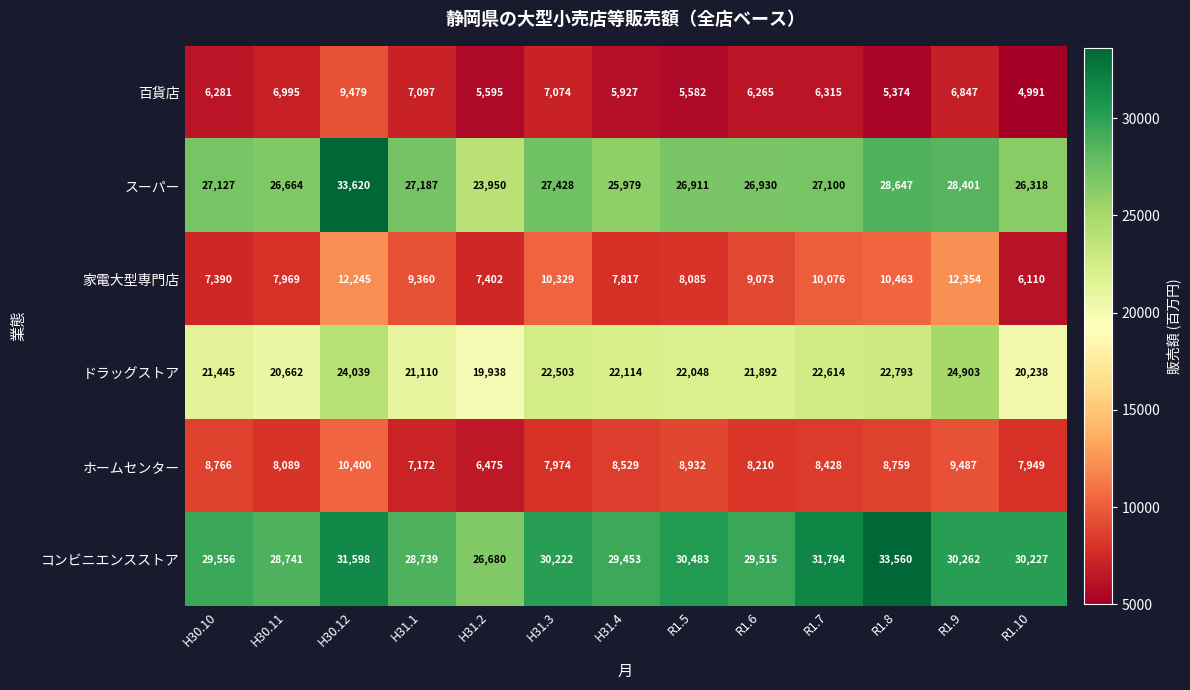

Which category has the highest value across all series?

H30.12